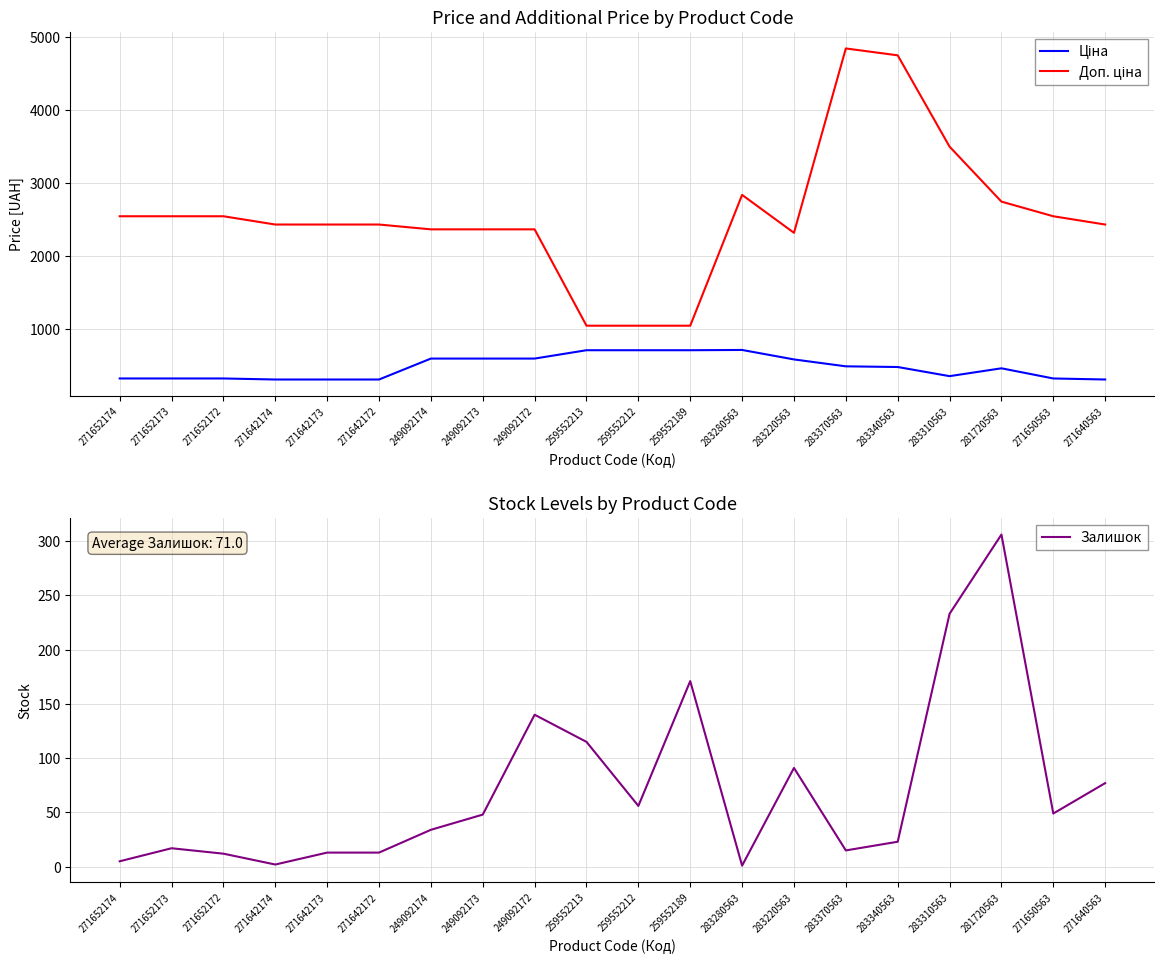

What position from the right is 271642172?

15